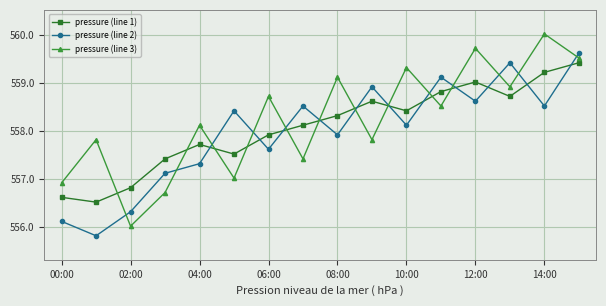

Which series has the largest total across all categories?

pressure (line 3)